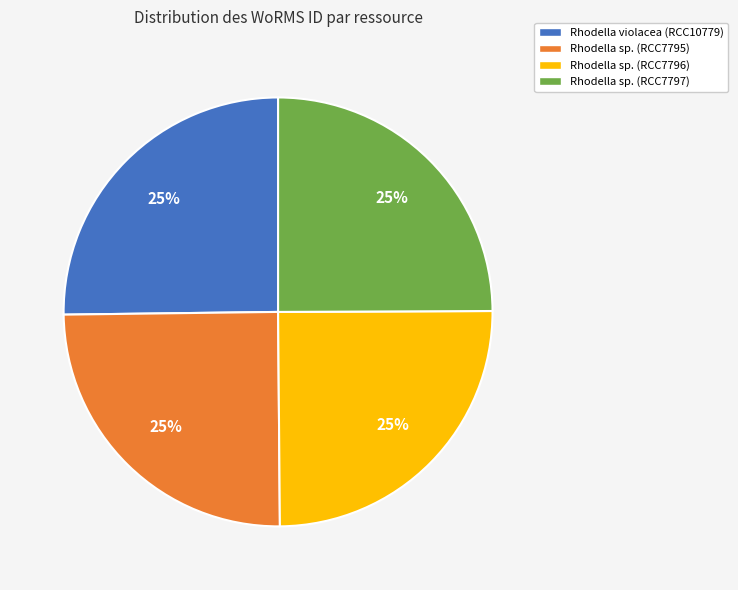

What is the ratio of the value at Rhodella sp. (RCC7797) to the value at Rhodella violacea (RCC10779)?

1.0